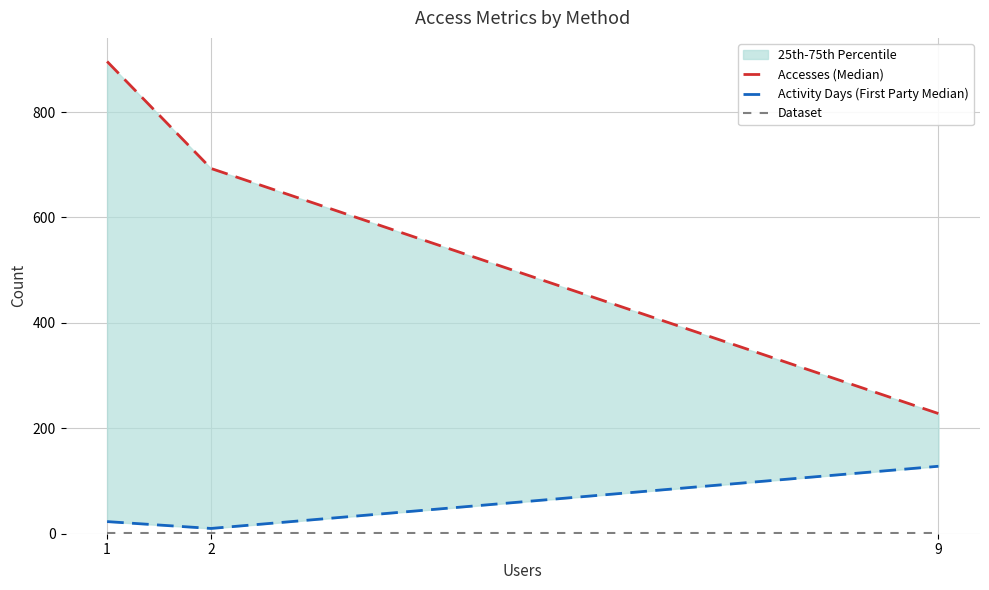

What is the spread (max minus min) of values at 9?

227